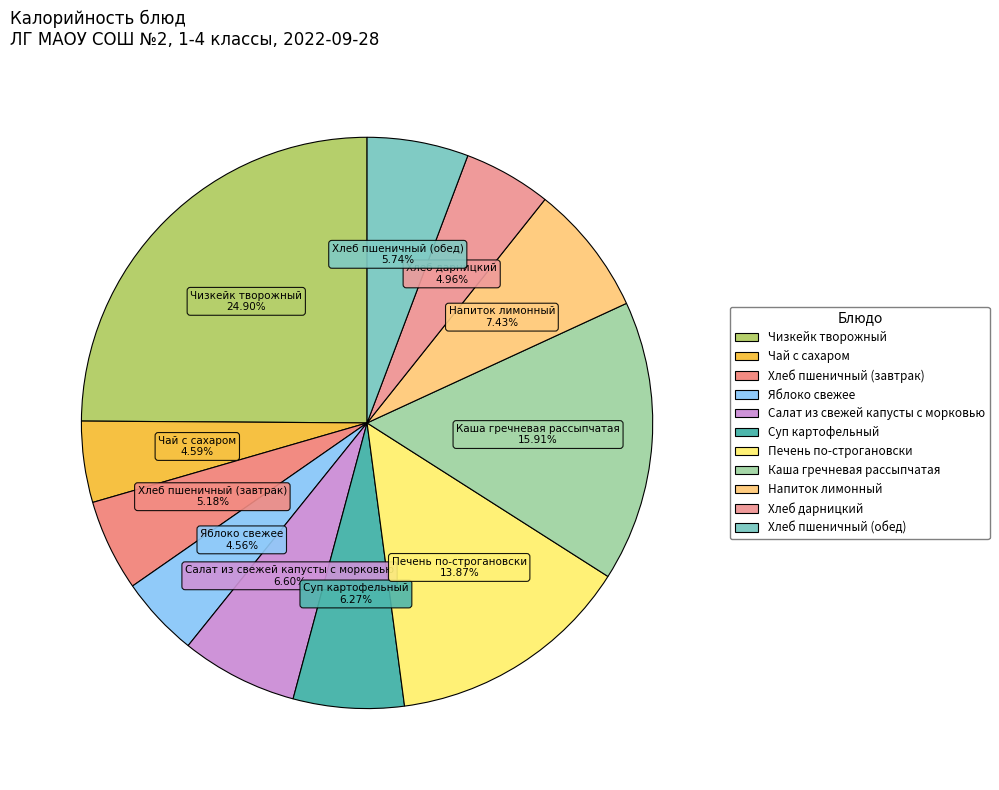

To the nearest percent, what portion does Хлеб пшеничный (завтрак) represent?

5%